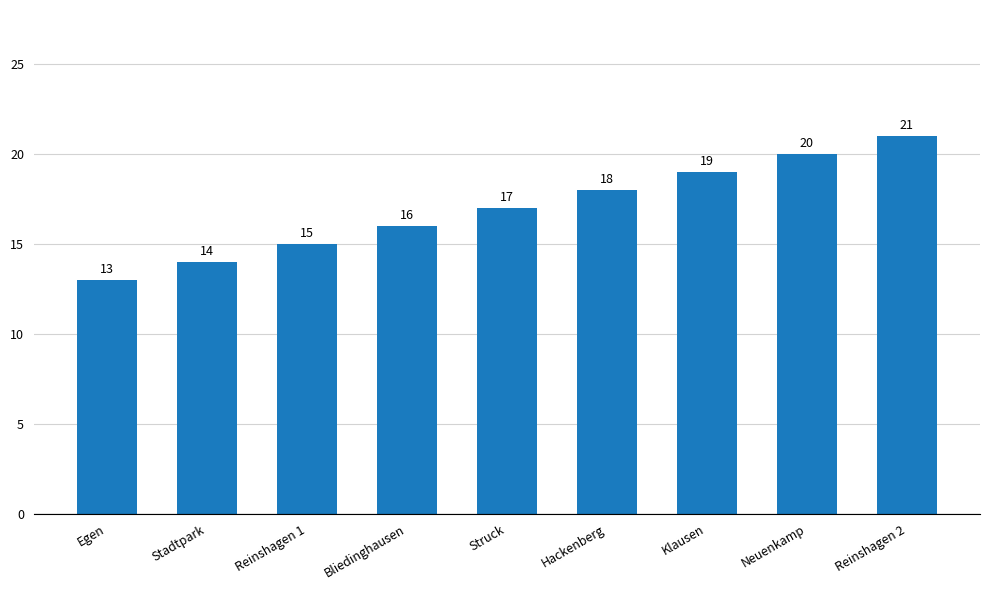

How many bars are there in total?

9